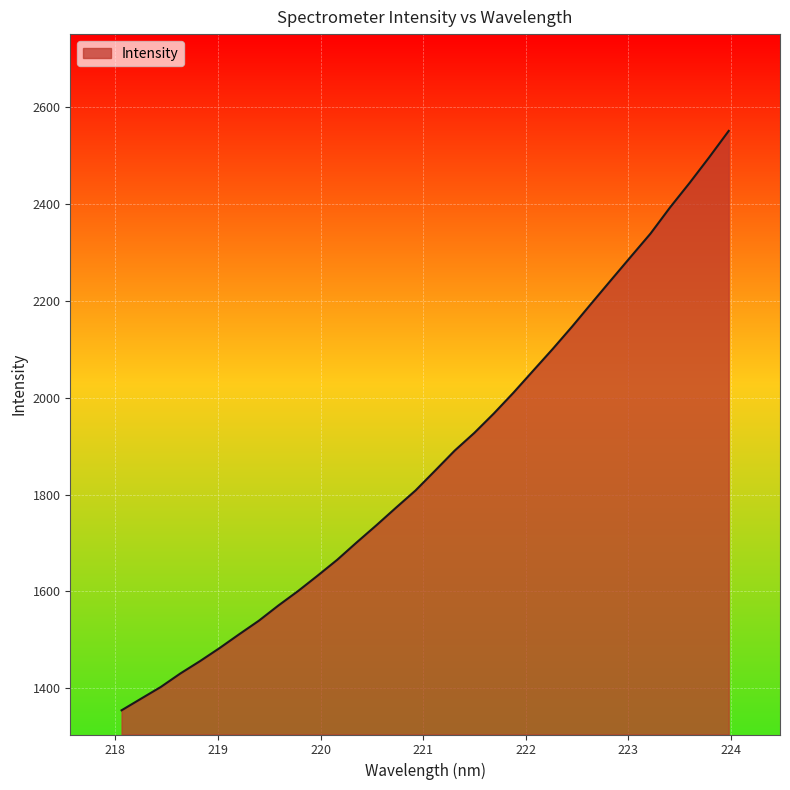

What is the greatest value displayed?

2551.6